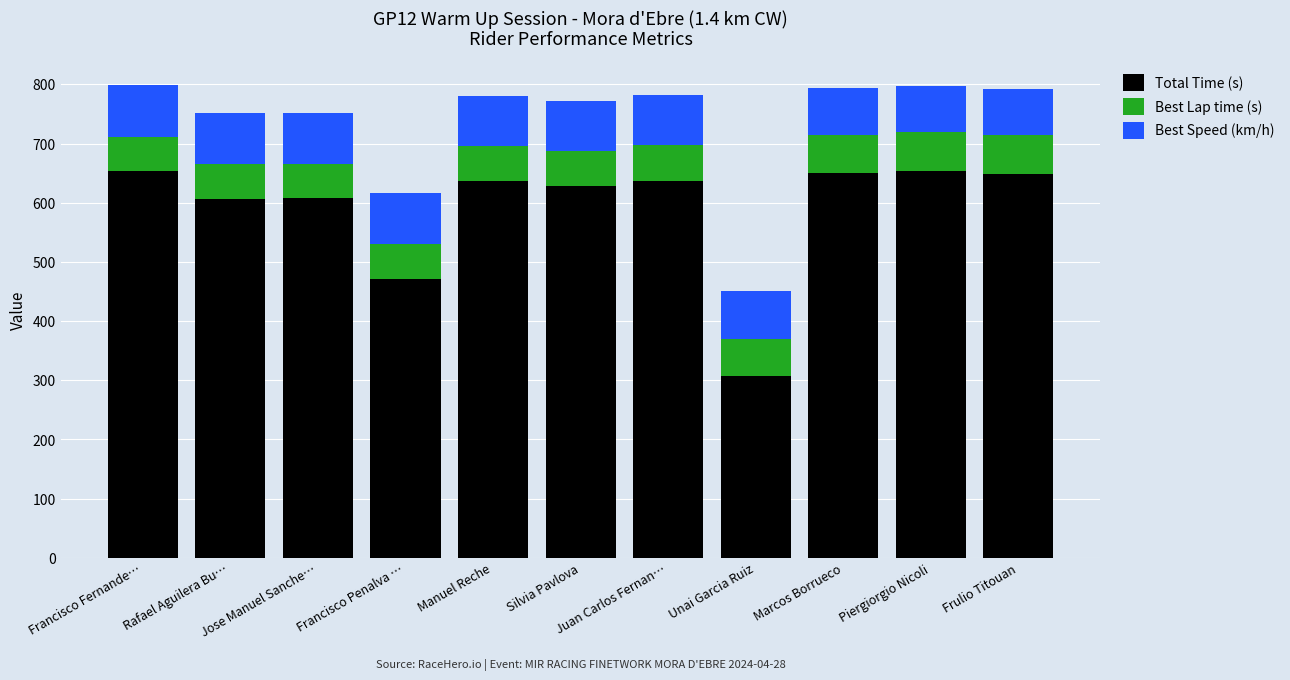

The Total Time (s) series shows 307.9 at Unai Garcia Ruiz. True or false?

True